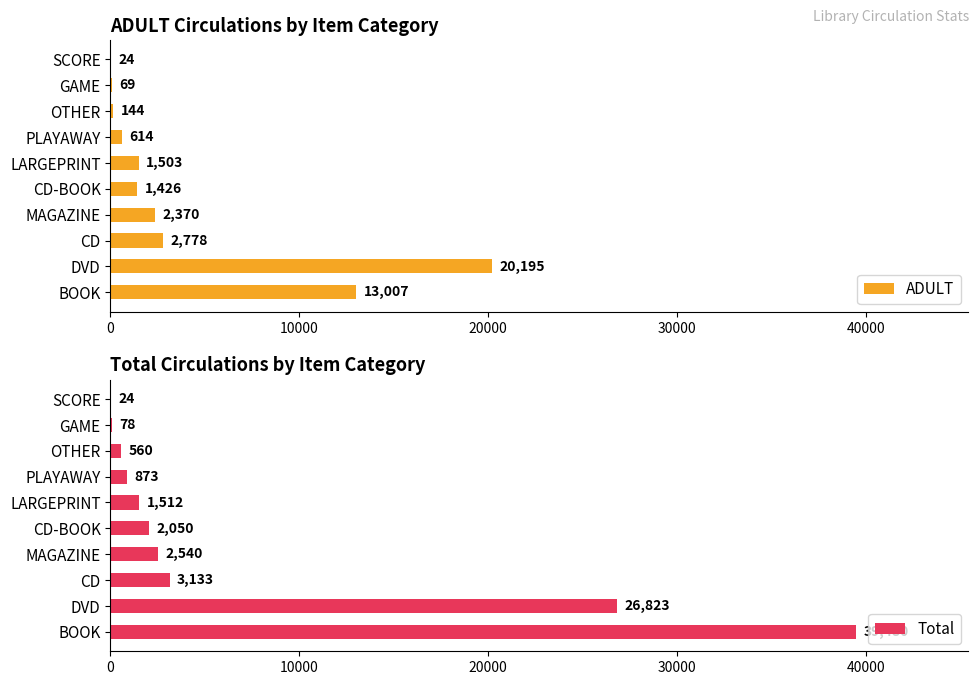

Rank the series by their maximum value, from highest to lowest.

Total, ADULT